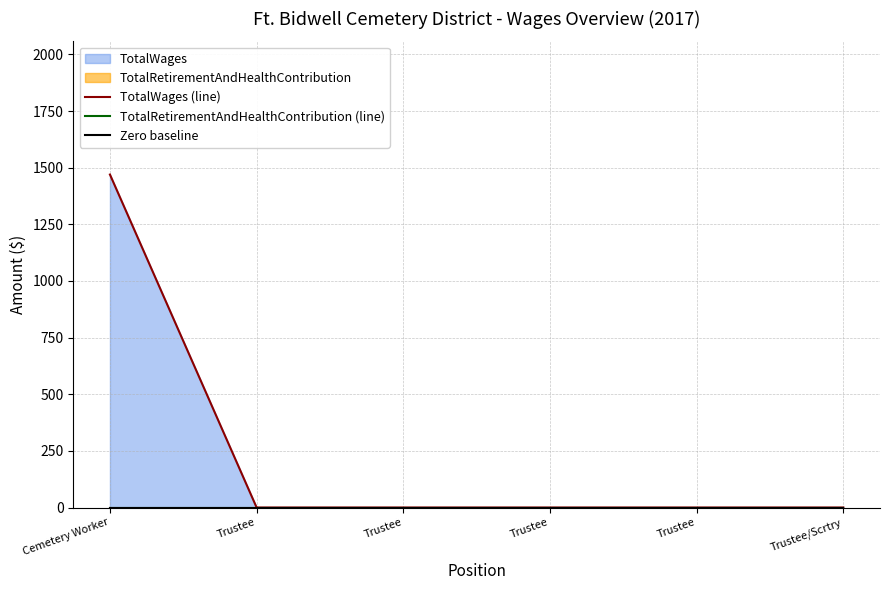

Rank the categories by TotalRetirementAndHealthContribution (line) value from highest to lowest.

Cemetery Worker, Trustee, Trustee, Trustee, Trustee, Trustee/Scrtry